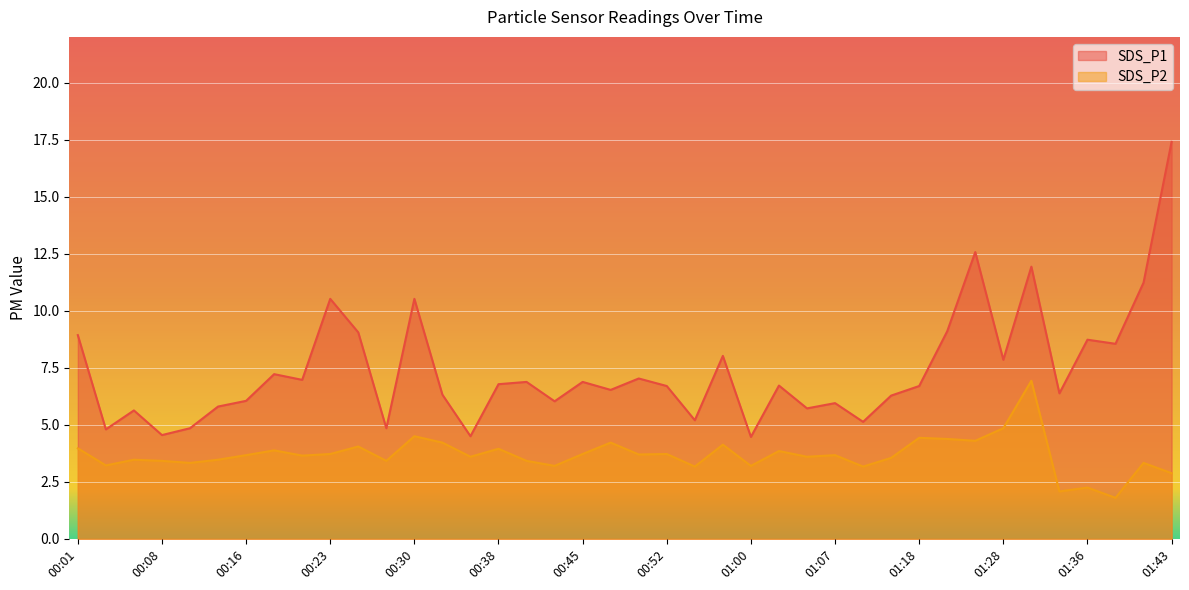

How many lines are shown in the chart?

2